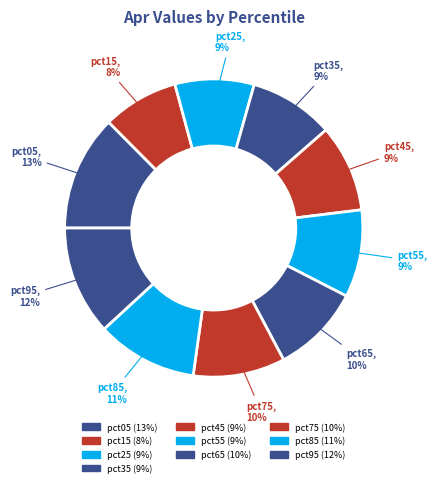

What is the change in value from pct85 to pct95?

+0.1